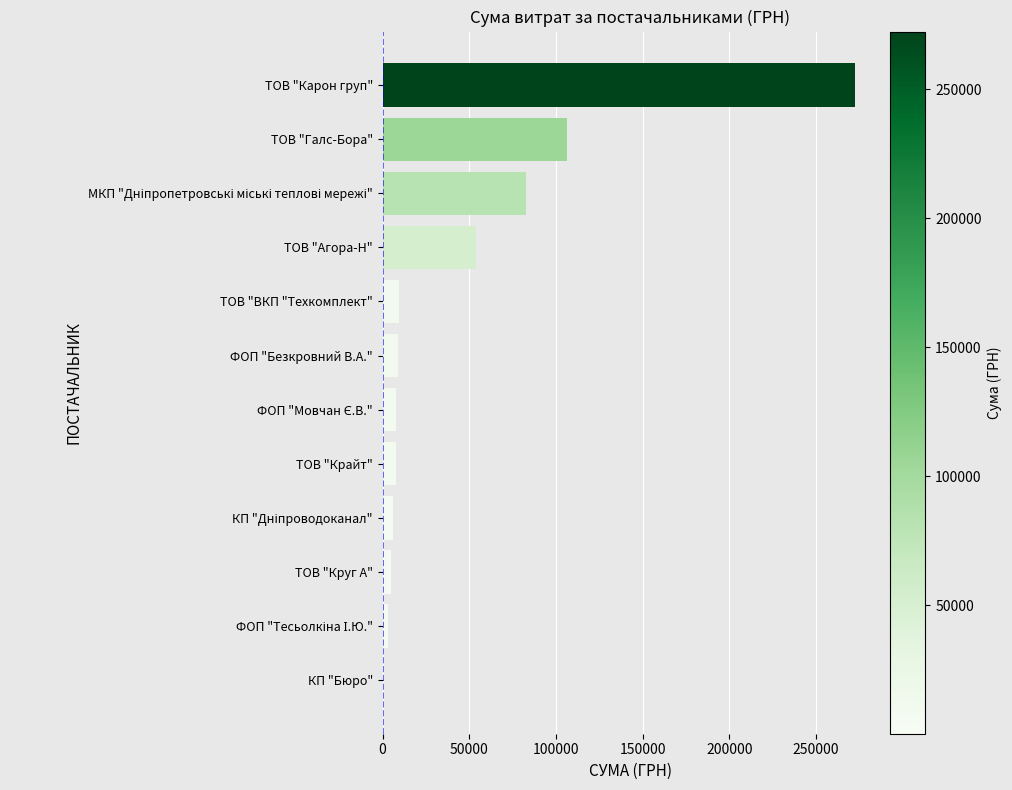

Count the number of categories in the chart.

12